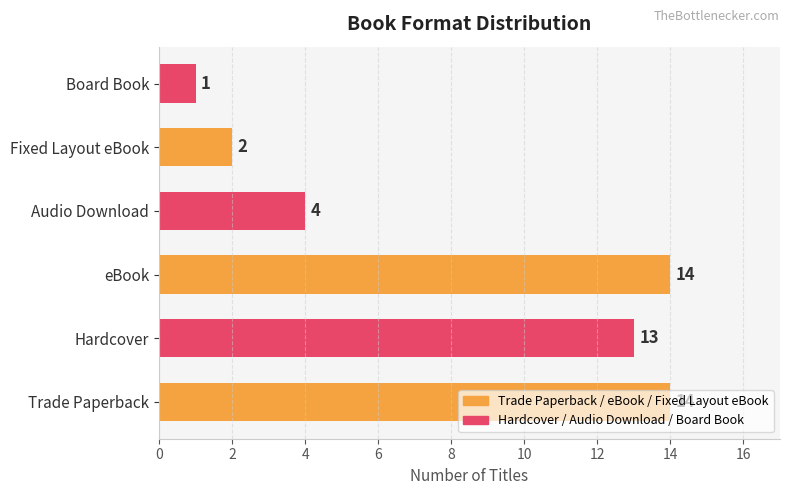

Where is the data nearest to the value 7?

Audio Download